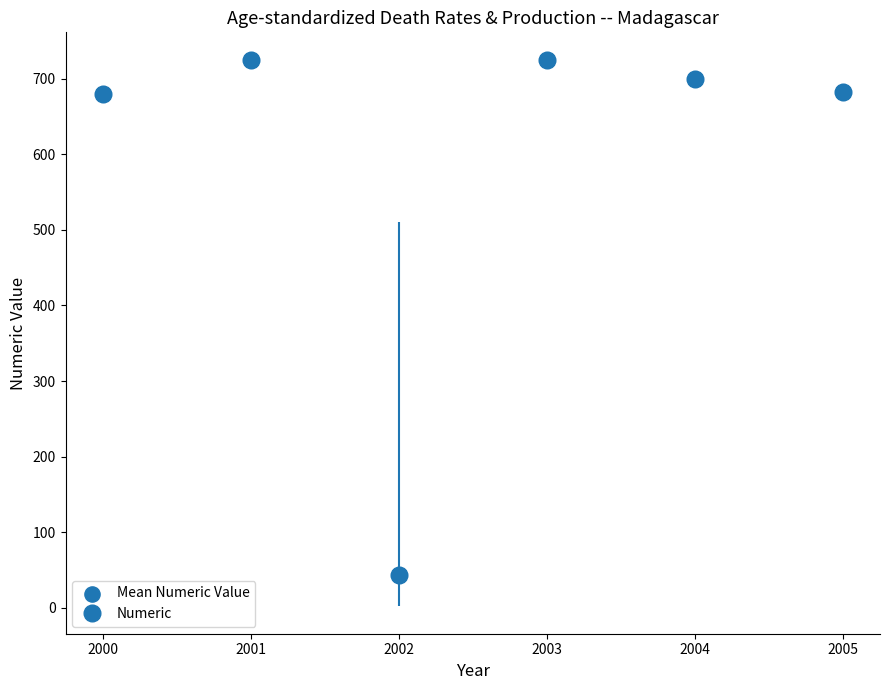

What is the average X value?

2002.5